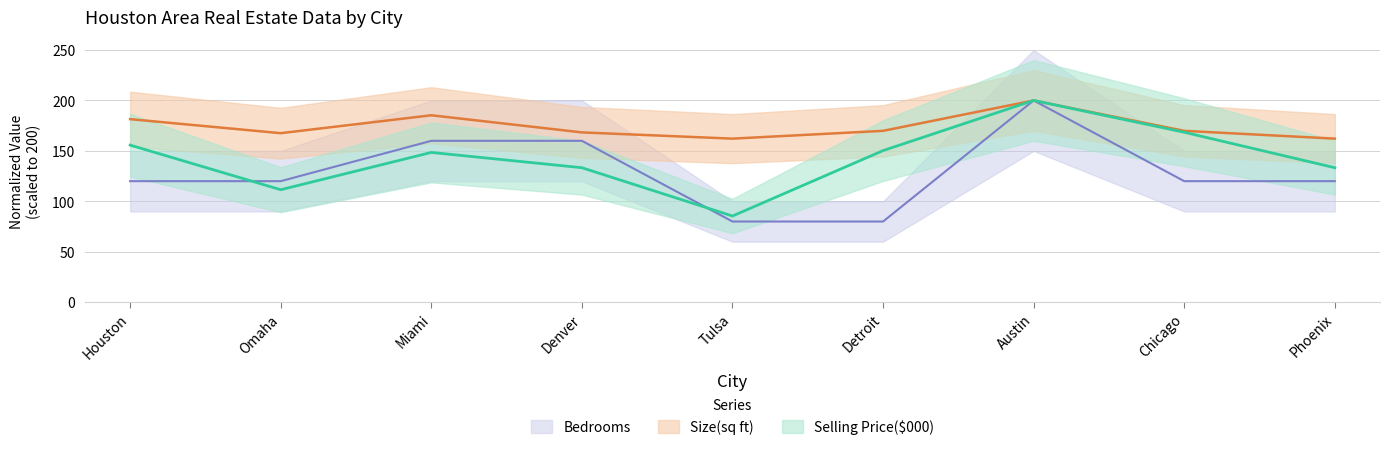

How many data points does each series have?

9